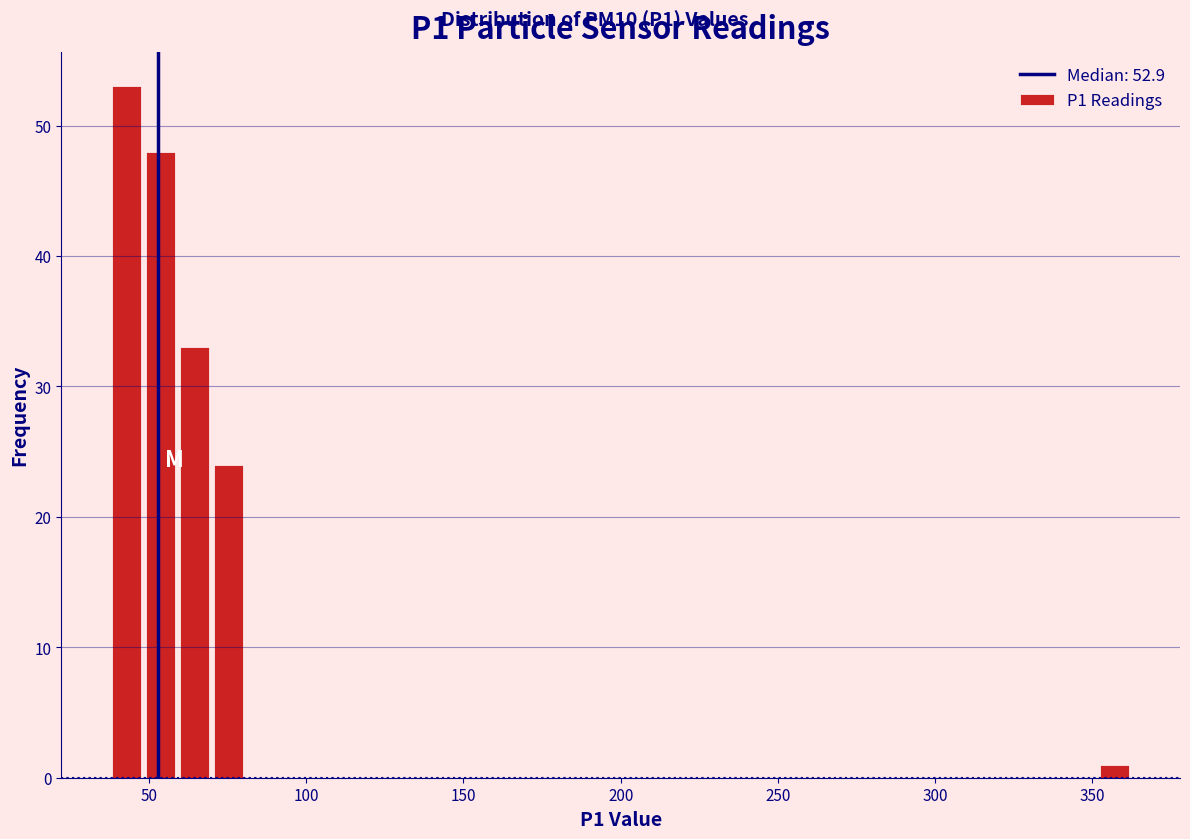

Around what value on the x-axis is the tallest bar? Give the approximate position of its centre, as read against the axis.

45